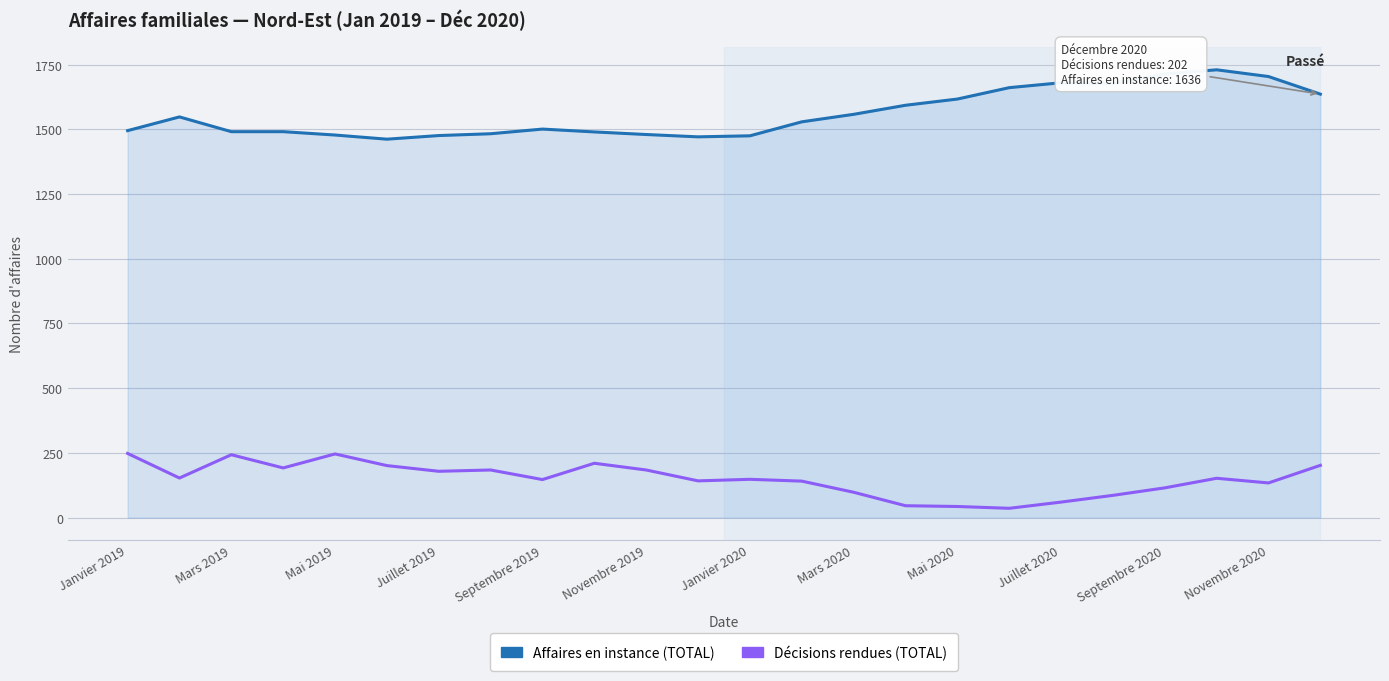

True or false: Affaires en instance (TOTAL) and Décisions rendues (TOTAL) cross at least once.

False